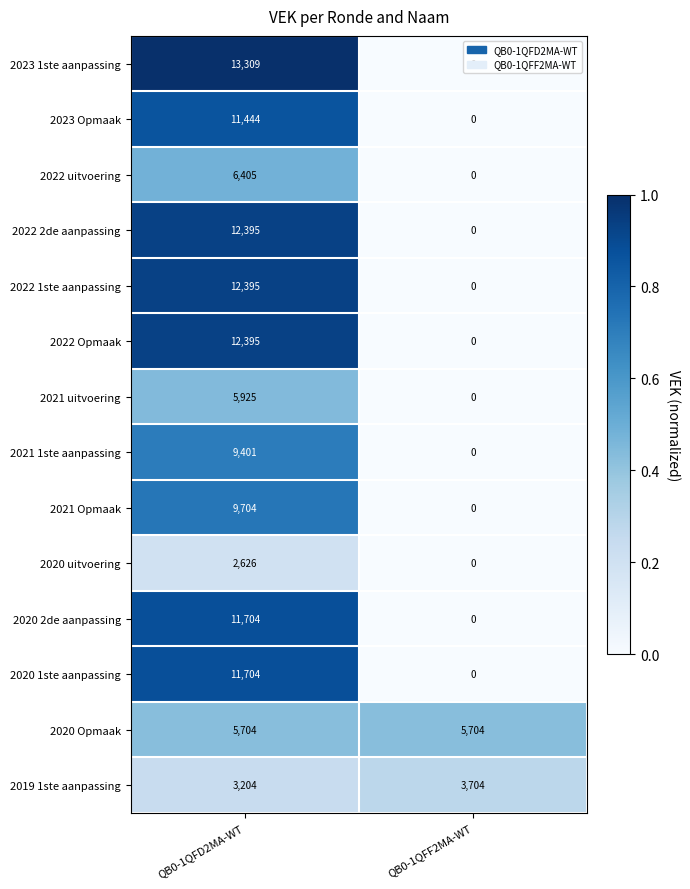

What is the difference between the 2023 1ste aanpassing values at QB0-1QFF2MA-WT and QB0-1QFD2MA-WT?

13309